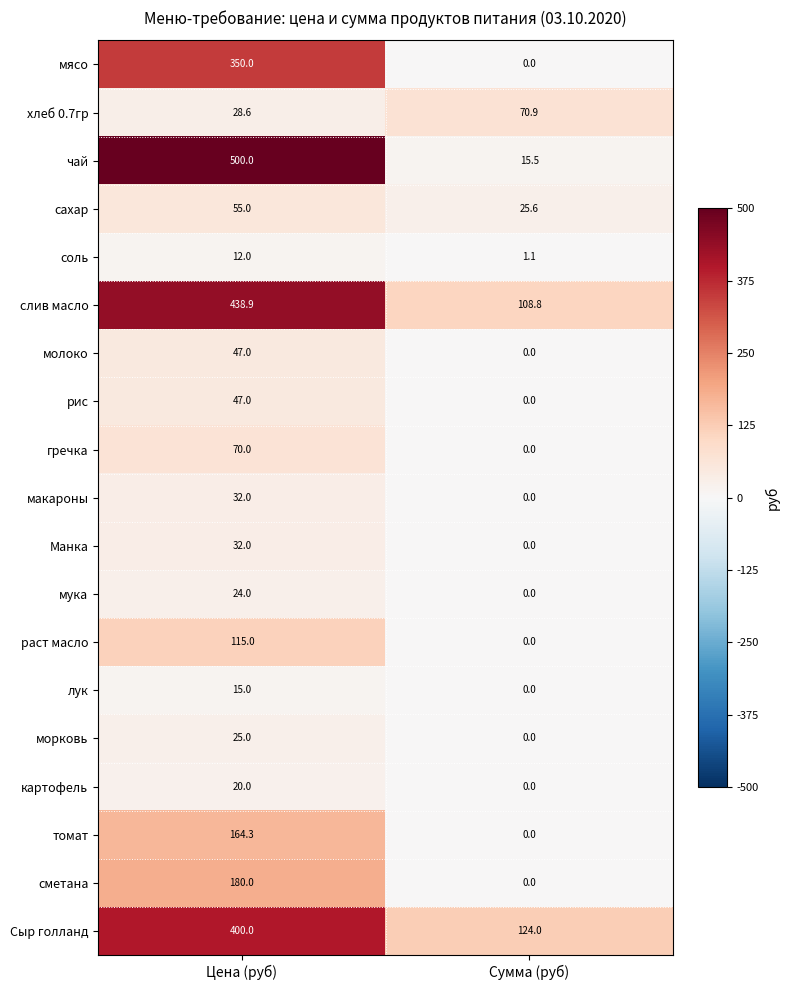

List the labels in order of картофель value, largest first.

Цена (руб), Сумма (руб)